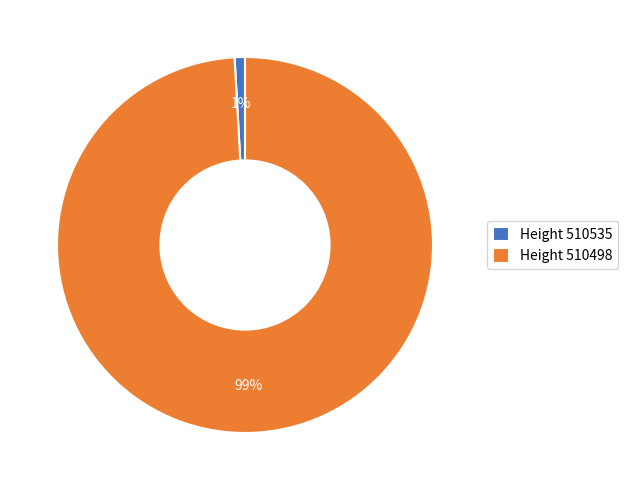

To the nearest percent, what portion does Height 510498 represent?

99%